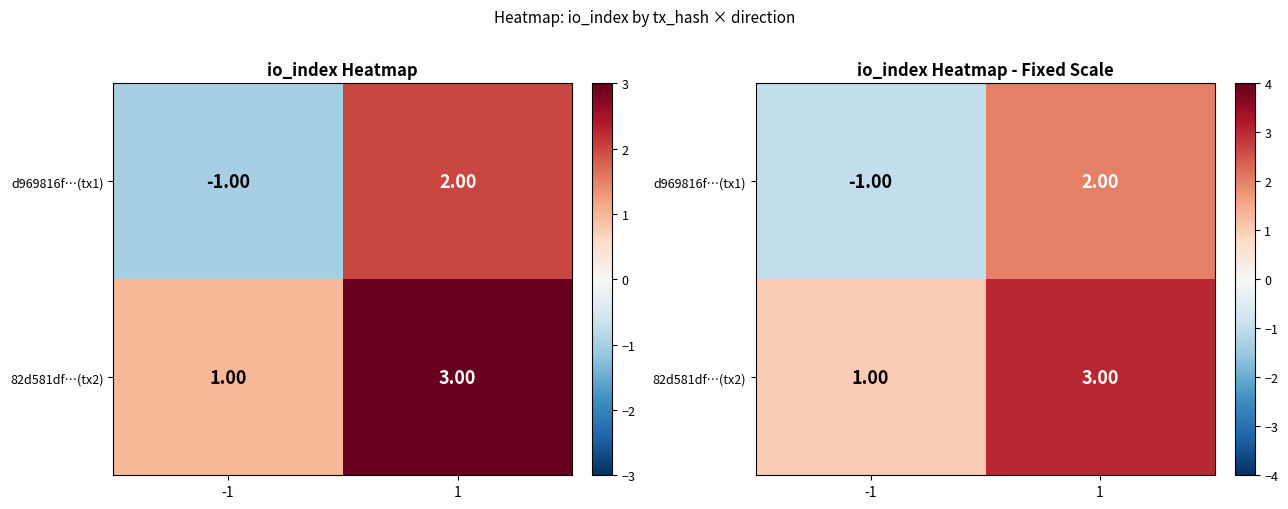

What is the minimum value shown in the chart?

-1